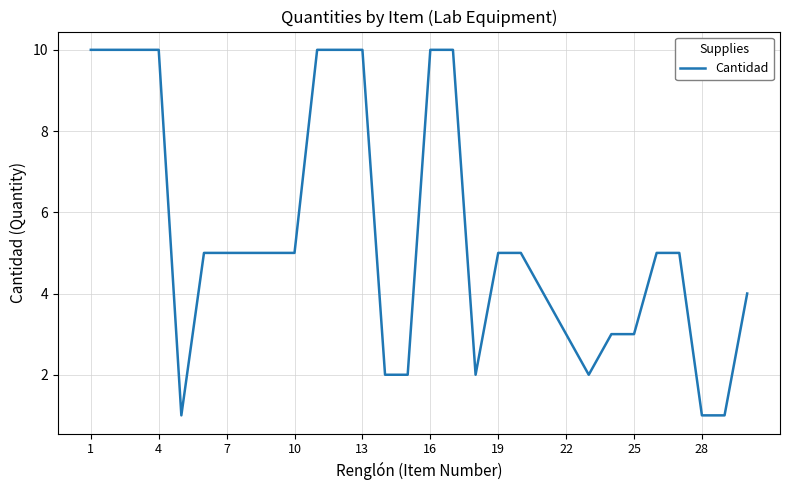

What is the difference between the maximum and minimum values?

9